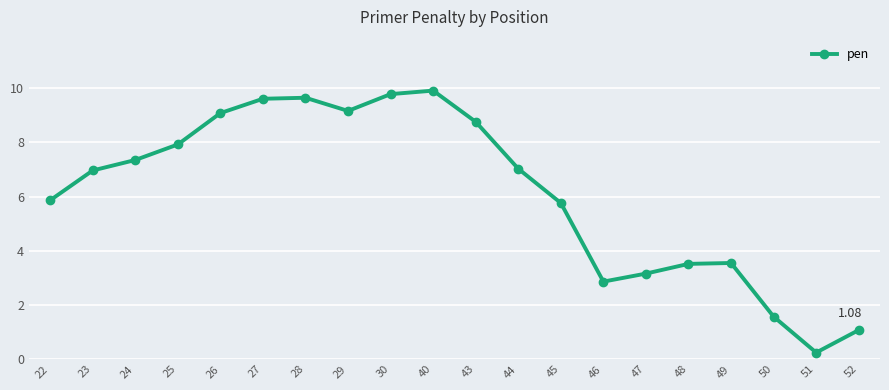

How many categories are shown in the chart?

20